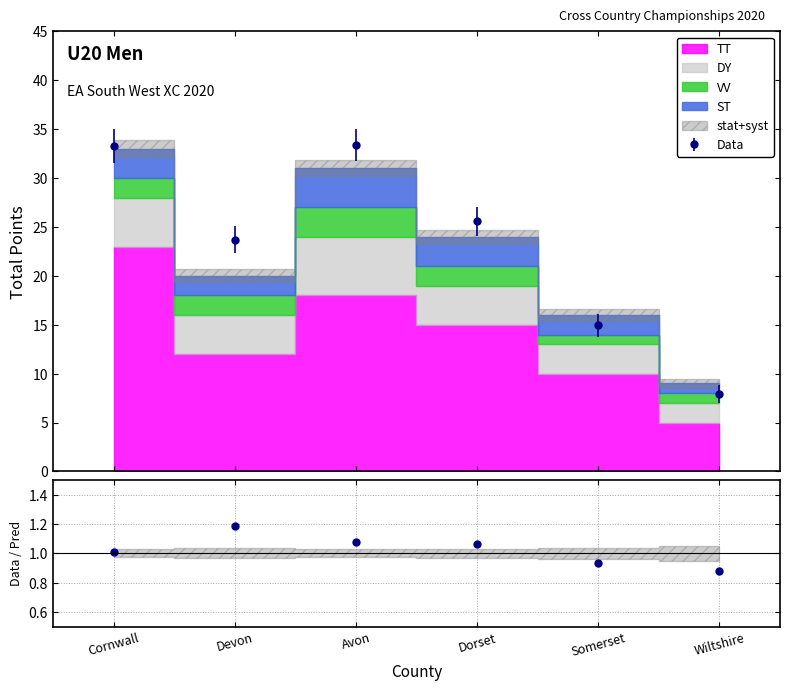

At which label does TT first exceed 15?

Cornwall